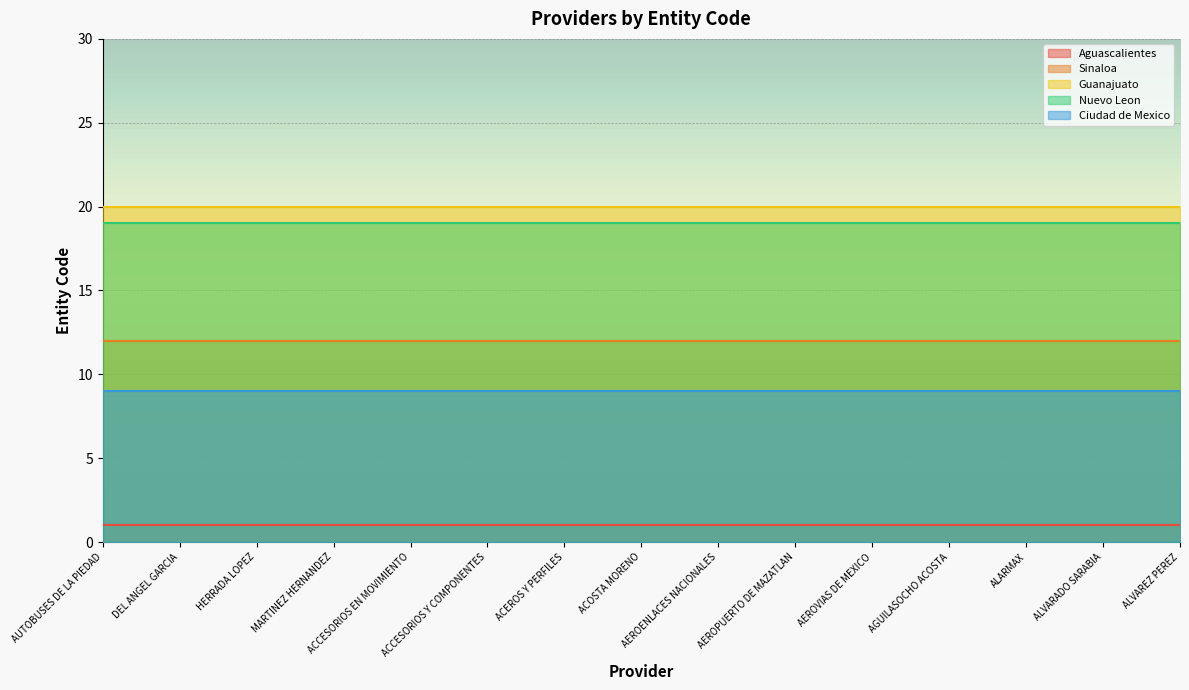

Reading left to right, what are all the values shown in this chart?

Aguascalientes: AUTOBUSES DE LA PIEDAD=1	DEL ANGEL GARCIA=1	HERRADA LOPEZ=1	MARTINEZ HERNANDEZ=1	ACCESORIOS EN MOVIMIENTO=1	ACCESORIOS Y COMPONENTES=1	ACEROS Y PERFILES=1	ACOSTA MORENO=1	AEROENLACES NACIONALES=1	AEROPUERTO DE MAZATLAN=1	AEROVIAS DE MEXICO=1	AGUILASOCHO ACOSTA=1	ALARMAX=1	ALVARADO SARABIA=1	ALVAREZ PEREZ=1
Sinaloa: AUTOBUSES DE LA PIEDAD=12	DEL ANGEL GARCIA=12	HERRADA LOPEZ=12	MARTINEZ HERNANDEZ=12	ACCESORIOS EN MOVIMIENTO=12	ACCESORIOS Y COMPONENTES=12	ACEROS Y PERFILES=12	ACOSTA MORENO=12	AEROENLACES NACIONALES=12	AEROPUERTO DE MAZATLAN=12	AEROVIAS DE MEXICO=12	AGUILASOCHO ACOSTA=12	ALARMAX=12	ALVARADO SARABIA=12	ALVAREZ PEREZ=12
Guanajuato: AUTOBUSES DE LA PIEDAD=20	DEL ANGEL GARCIA=20	HERRADA LOPEZ=20	MARTINEZ HERNANDEZ=20	ACCESORIOS EN MOVIMIENTO=20	ACCESORIOS Y COMPONENTES=20	ACEROS Y PERFILES=20	ACOSTA MORENO=20	AEROENLACES NACIONALES=20	AEROPUERTO DE MAZATLAN=20	AEROVIAS DE MEXICO=20	AGUILASOCHO ACOSTA=20	ALARMAX=20	ALVARADO SARABIA=20	ALVAREZ PEREZ=20
Nuevo Leon: AUTOBUSES DE LA PIEDAD=19	DEL ANGEL GARCIA=19	HERRADA LOPEZ=19	MARTINEZ HERNANDEZ=19	ACCESORIOS EN MOVIMIENTO=19	ACCESORIOS Y COMPONENTES=19	ACEROS Y PERFILES=19	ACOSTA MORENO=19	AEROENLACES NACIONALES=19	AEROPUERTO DE MAZATLAN=19	AEROVIAS DE MEXICO=19	AGUILASOCHO ACOSTA=19	ALARMAX=19	ALVARADO SARABIA=19	ALVAREZ PEREZ=19
Ciudad de Mexico: AUTOBUSES DE LA PIEDAD=9	DEL ANGEL GARCIA=9	HERRADA LOPEZ=9	MARTINEZ HERNANDEZ=9	ACCESORIOS EN MOVIMIENTO=9	ACCESORIOS Y COMPONENTES=9	ACEROS Y PERFILES=9	ACOSTA MORENO=9	AEROENLACES NACIONALES=9	AEROPUERTO DE MAZATLAN=9	AEROVIAS DE MEXICO=9	AGUILASOCHO ACOSTA=9	ALARMAX=9	ALVARADO SARABIA=9	ALVAREZ PEREZ=9